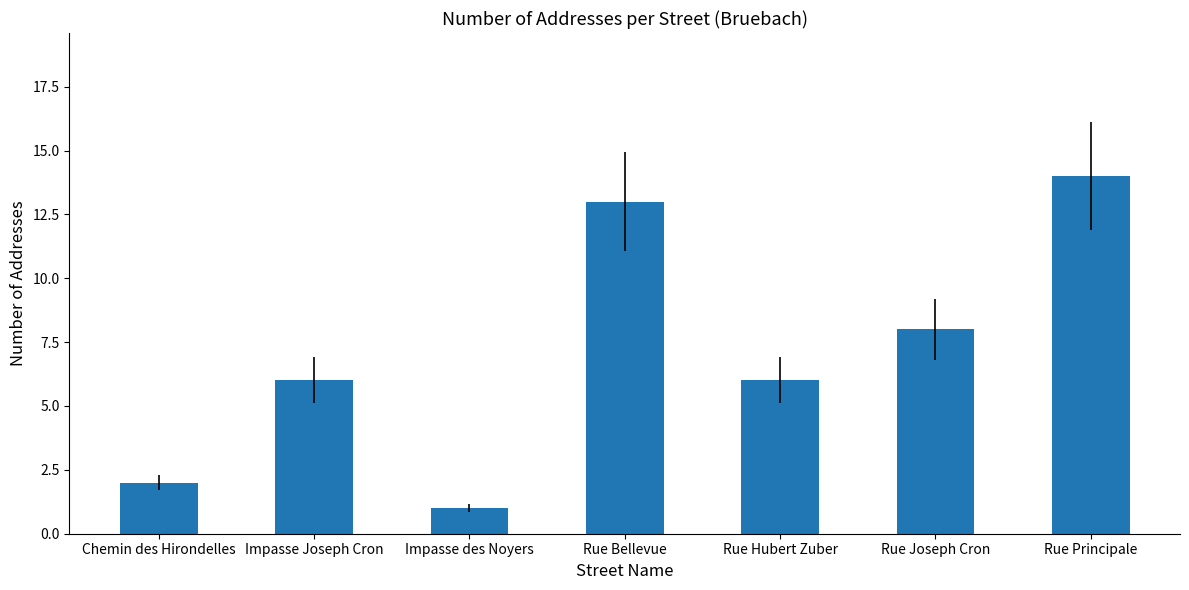

The value at Rue Principale is 8. True or false?

False